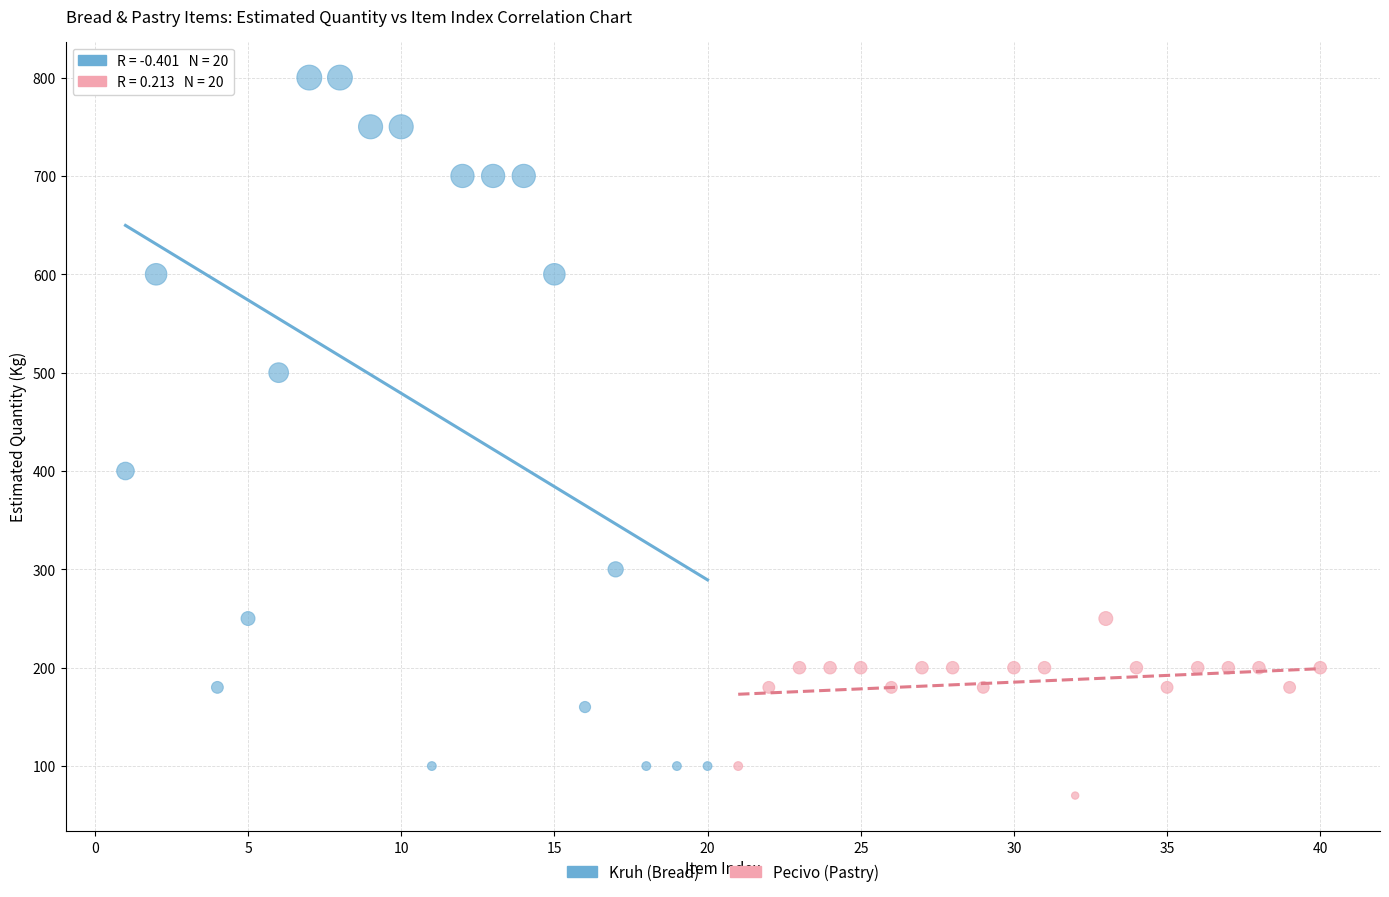

Which series has the largest Y range (max minus min)?

Kruh (Bread)